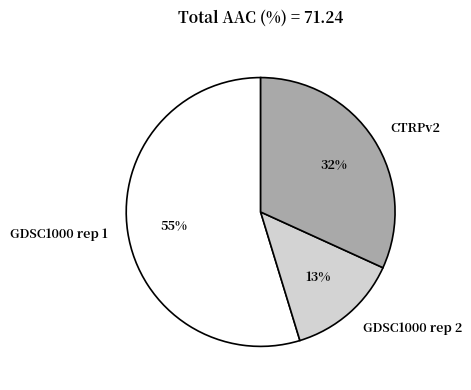

Between GDSC1000 rep 1 and CTRPv2, which is larger?

GDSC1000 rep 1